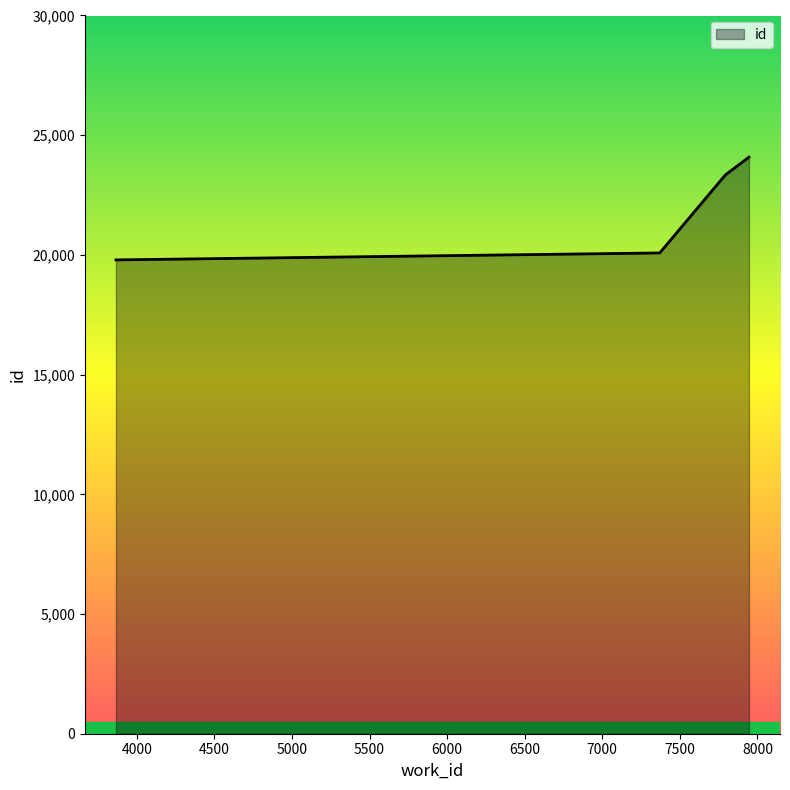

What is the average value?

21825